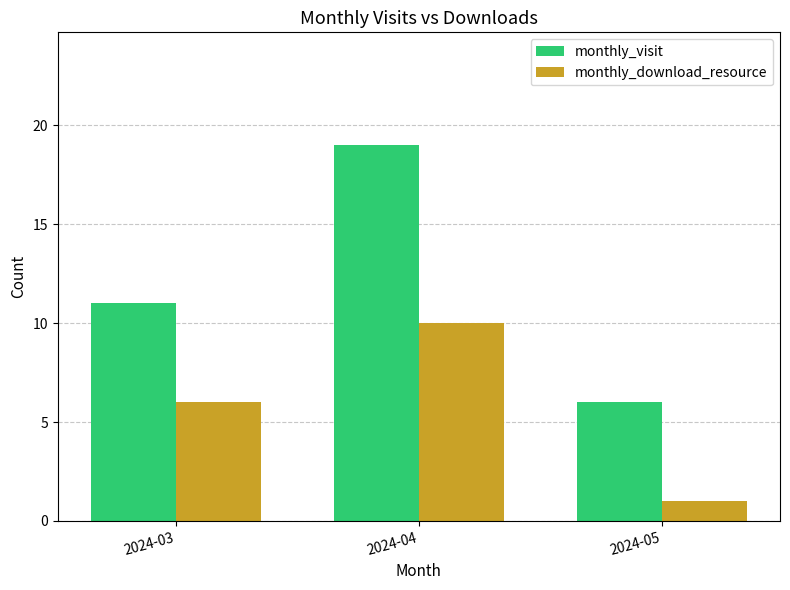

Which category has the lowest value in the monthly_visit series?

2024-05